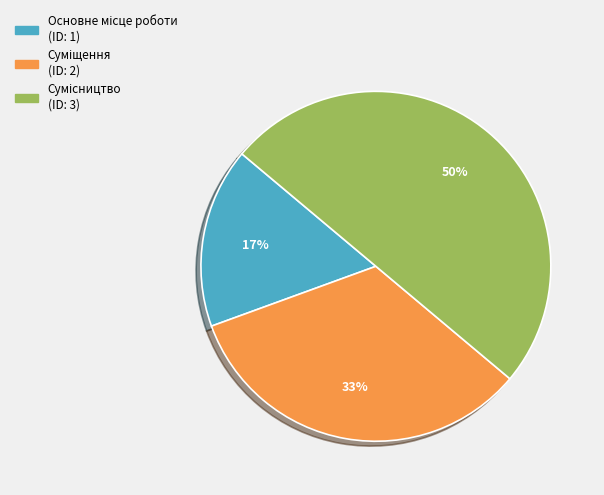

How many slices are in this pie chart?

3